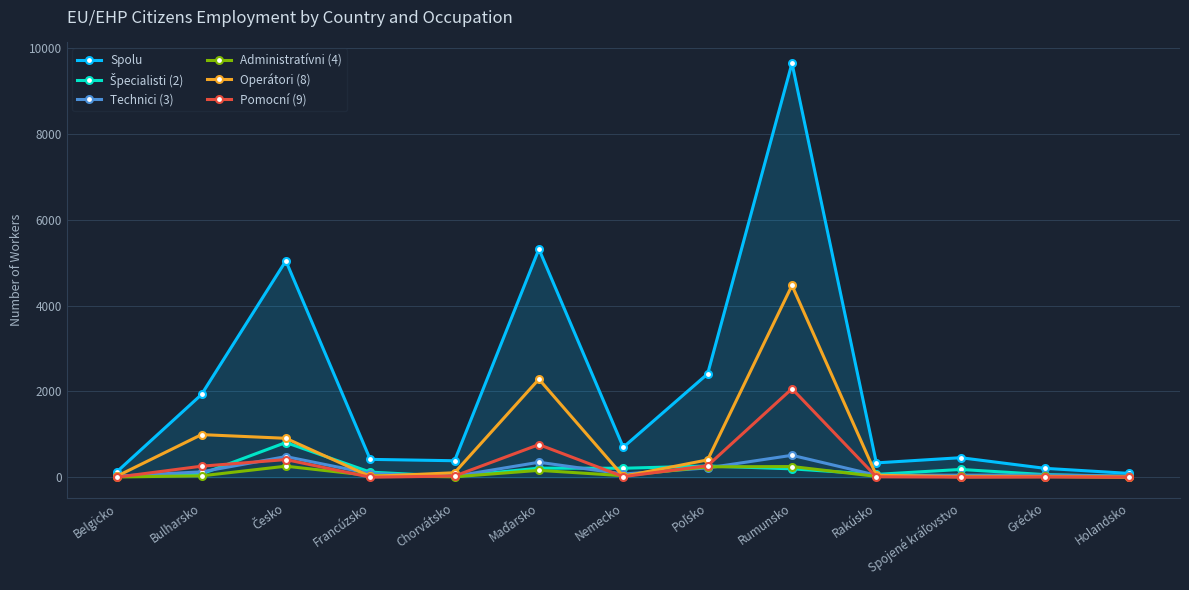

True or false: Technici (3) has more than 1 points higher than both neighbors.

True